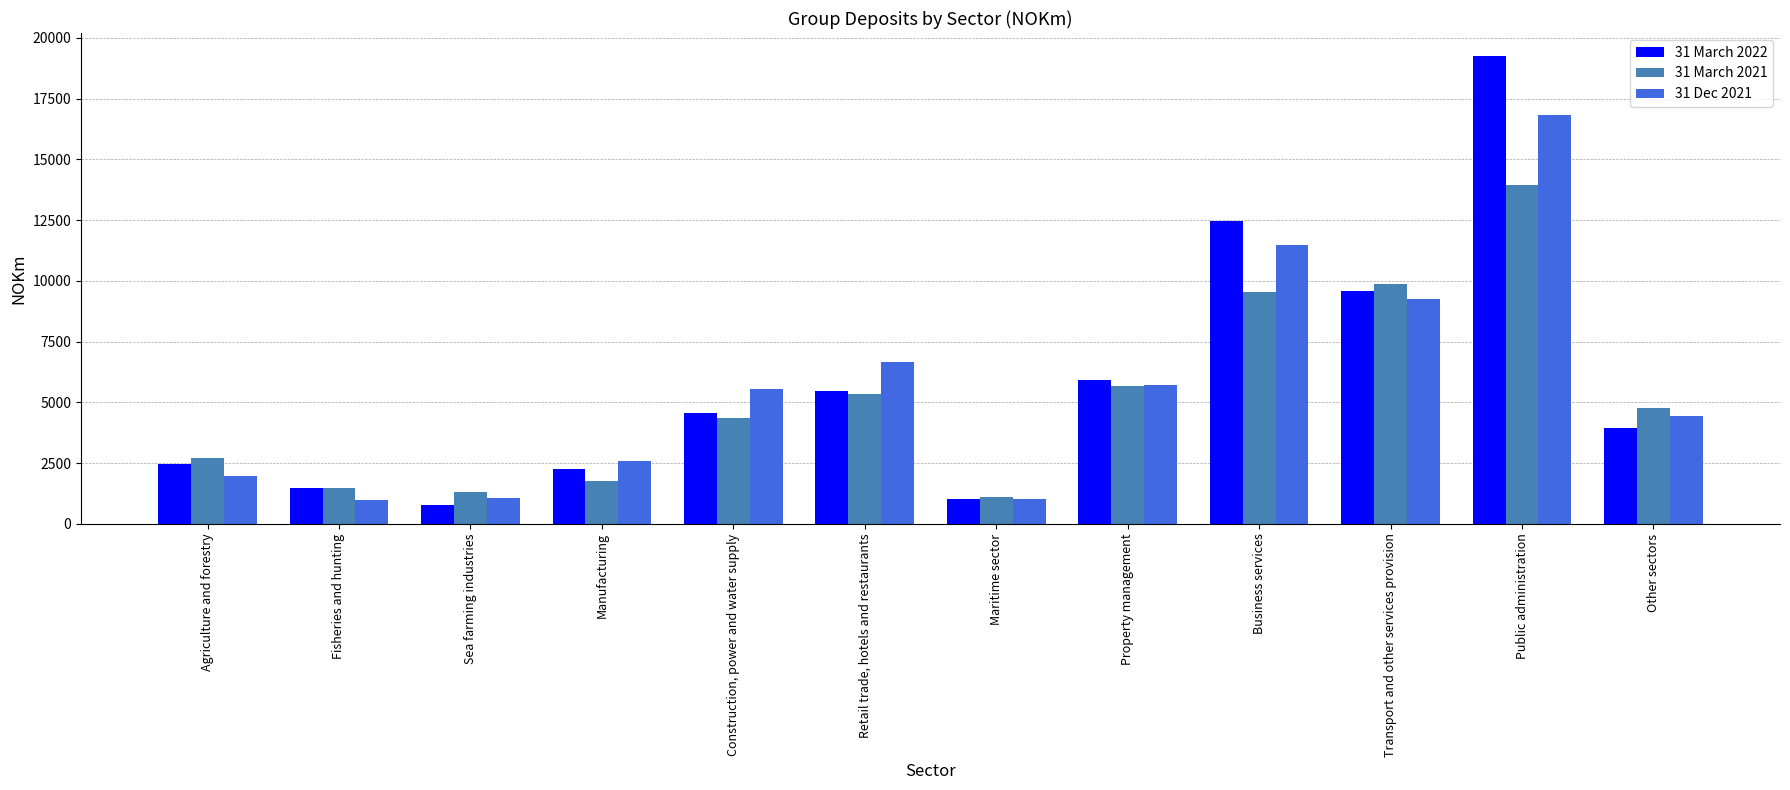

At which label is 31 March 2022 closest to 10015?

Transport and other services provision